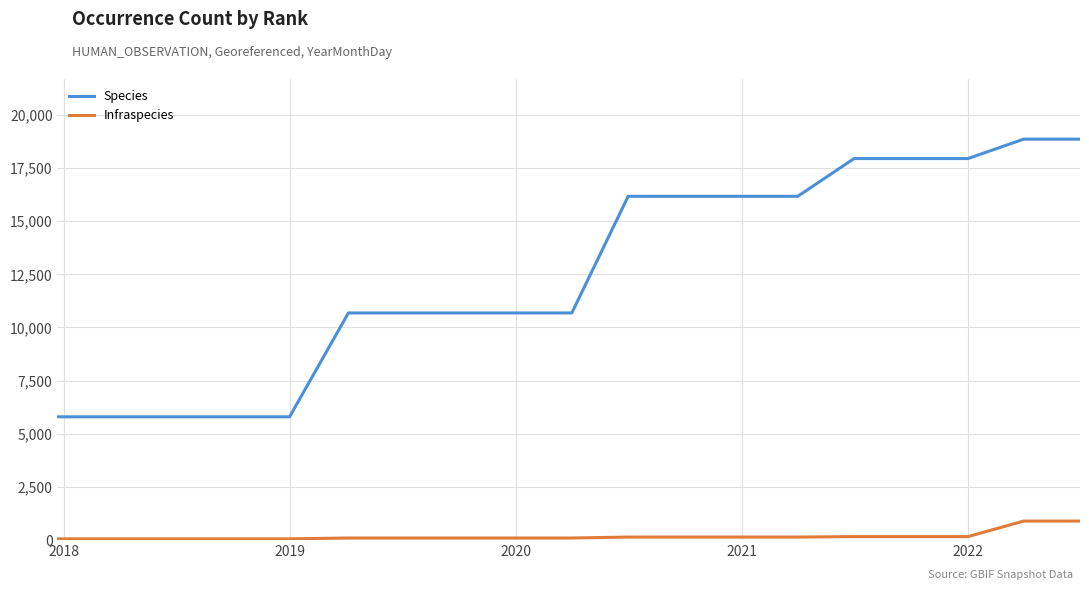

Count the number of data series in this chart.

2